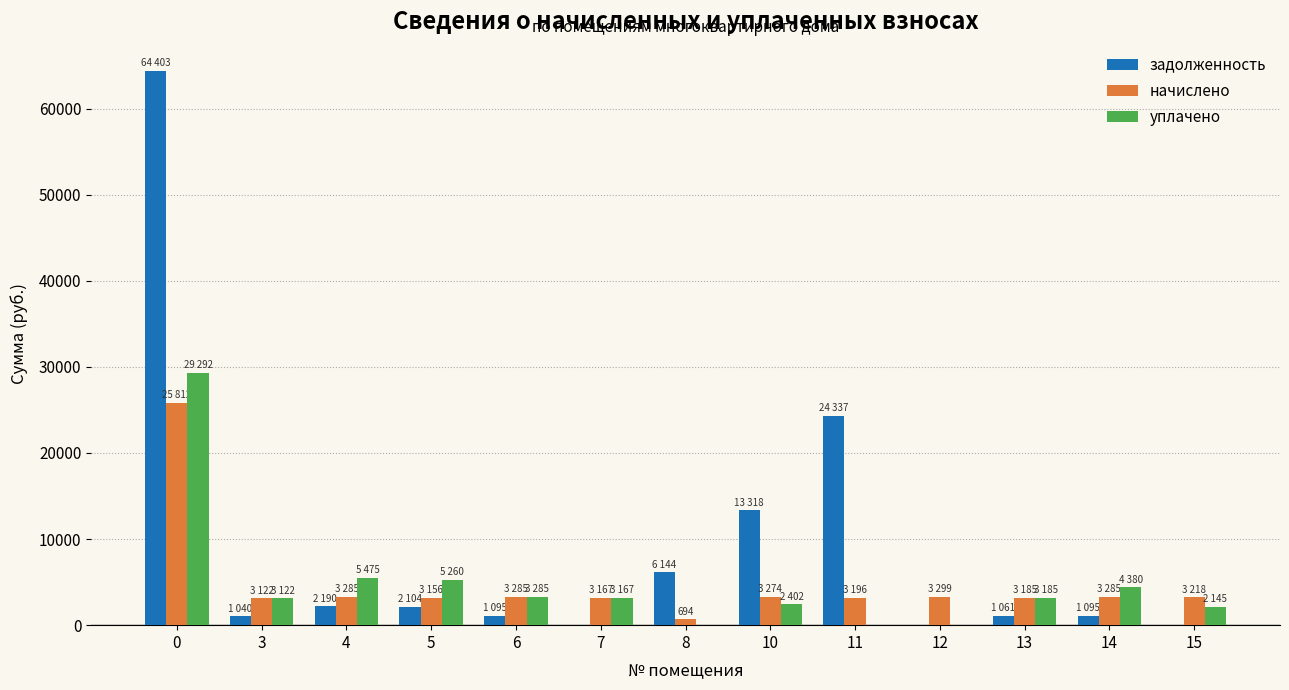

The value of задолженность at 15 is 36865.7. True or false?

False